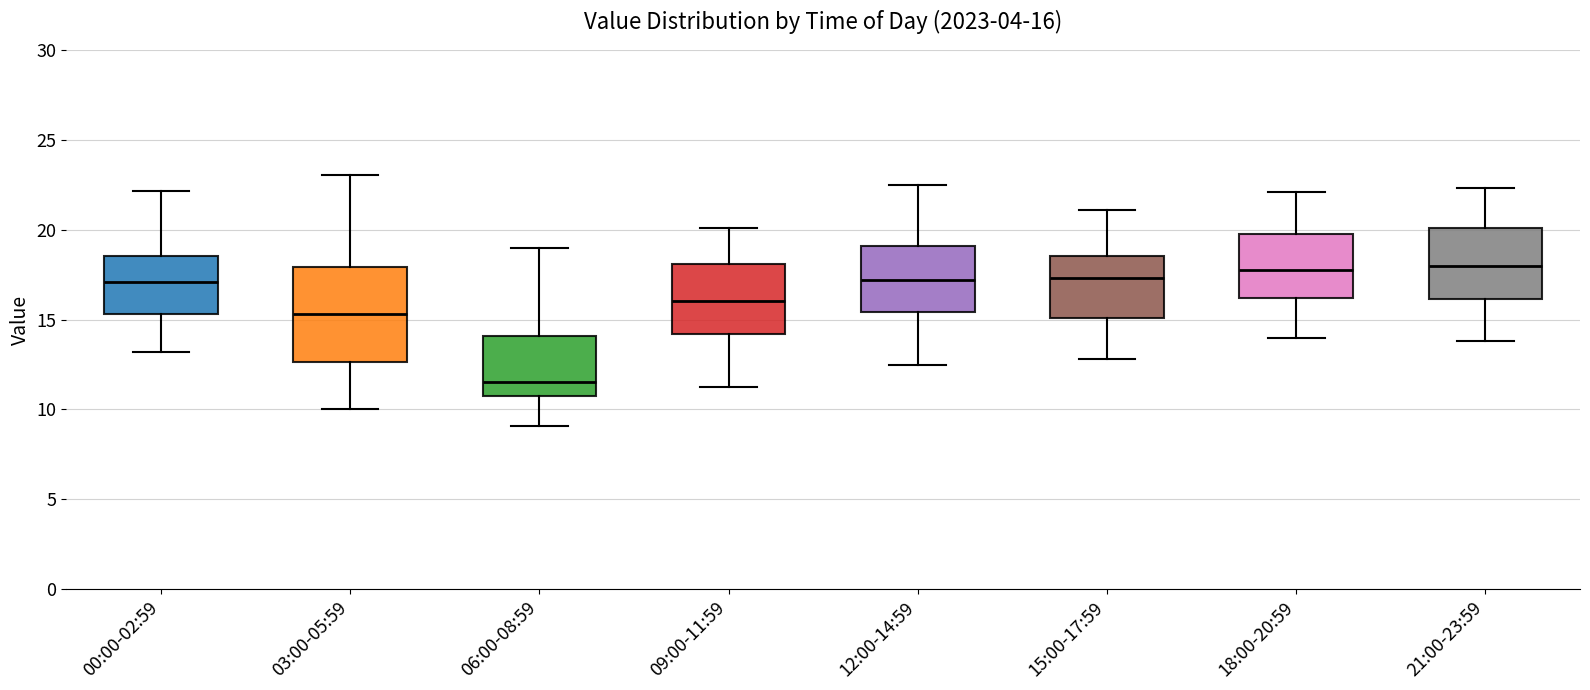

Which box is the tallest, from its lower edge to its upper edge?

03:00-05:59